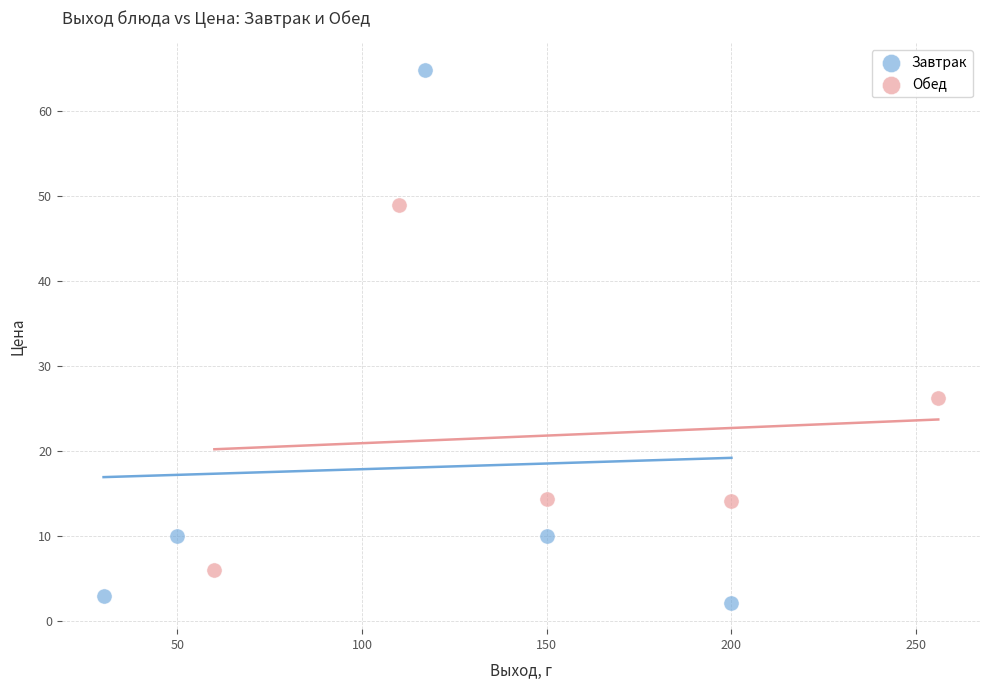

Which series contains the lowest Y value?

Завтрак